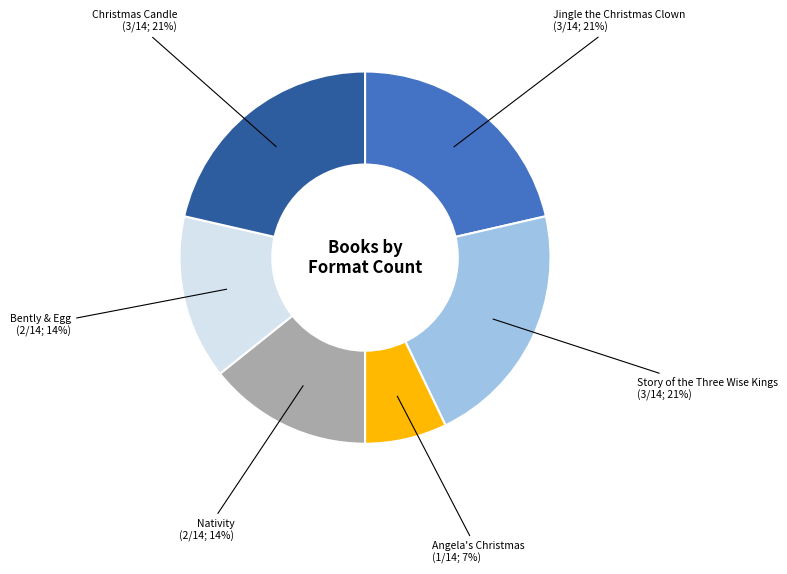

What is the ratio of the value at Story of the Three Wise Kings to the value at Bently & Egg?

1.5